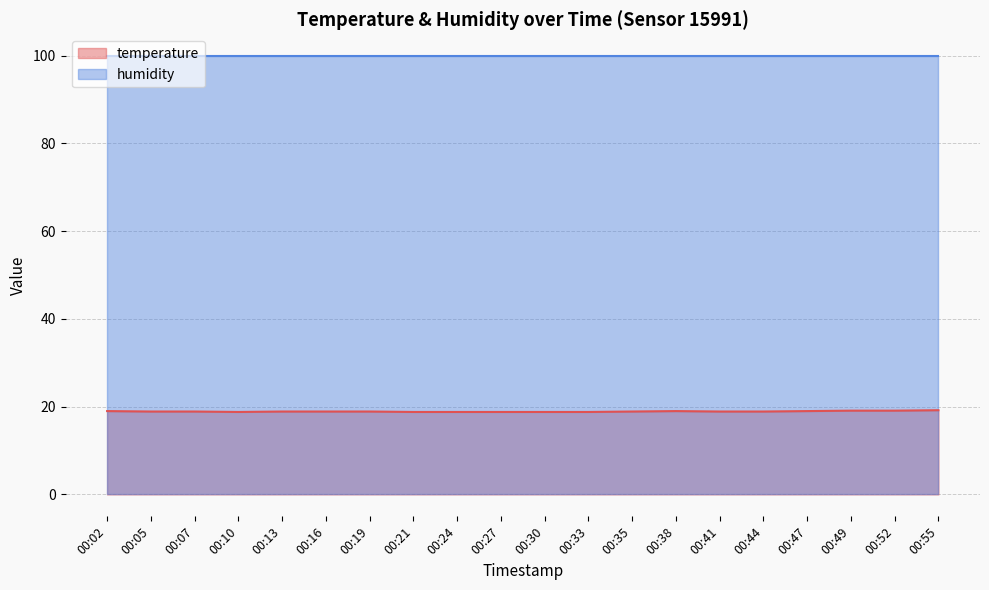

What is the value of the 14th point from the left?

19.0